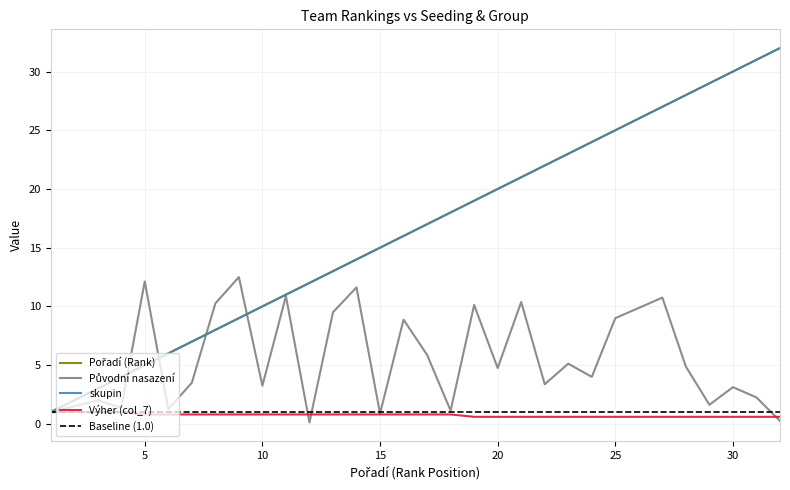

Is it true that Pořadí (Rank) equals 12.0 at 12?

True